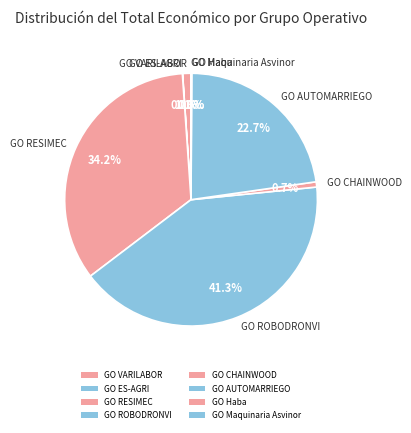

The GO VARILABOR slice represents 11% of the pie. True or false?

False